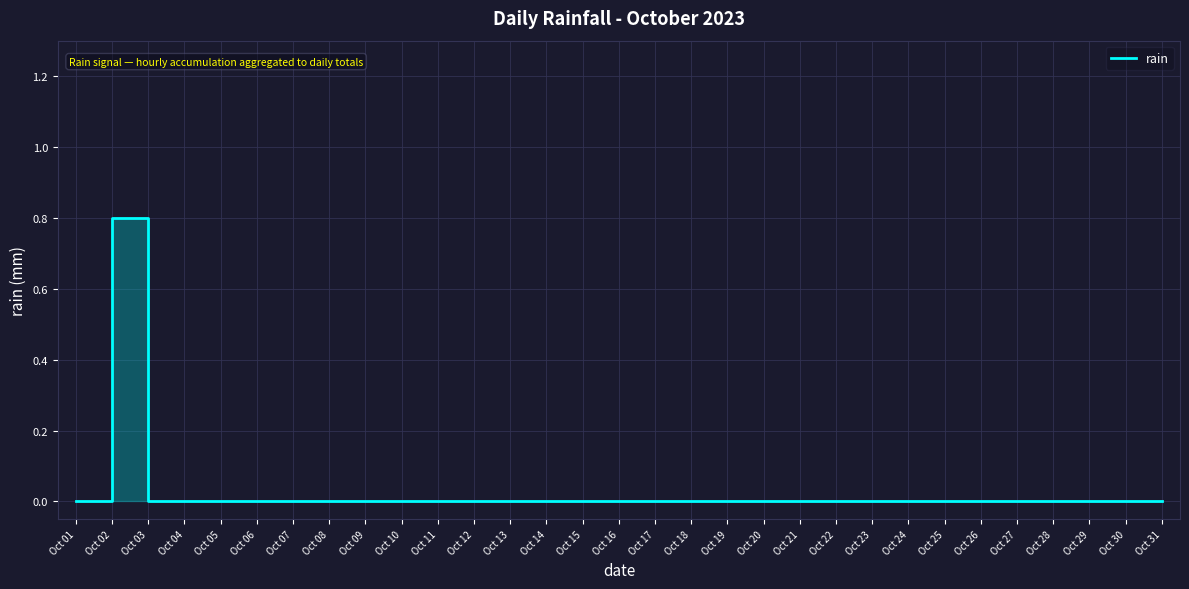

Count the values in the range 0 to 1.

31